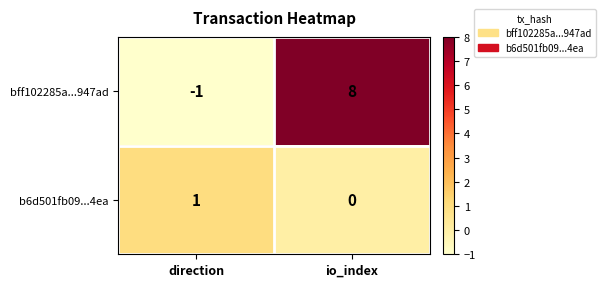

The bff102285a...947ad series shows 0 at direction. True or false?

False